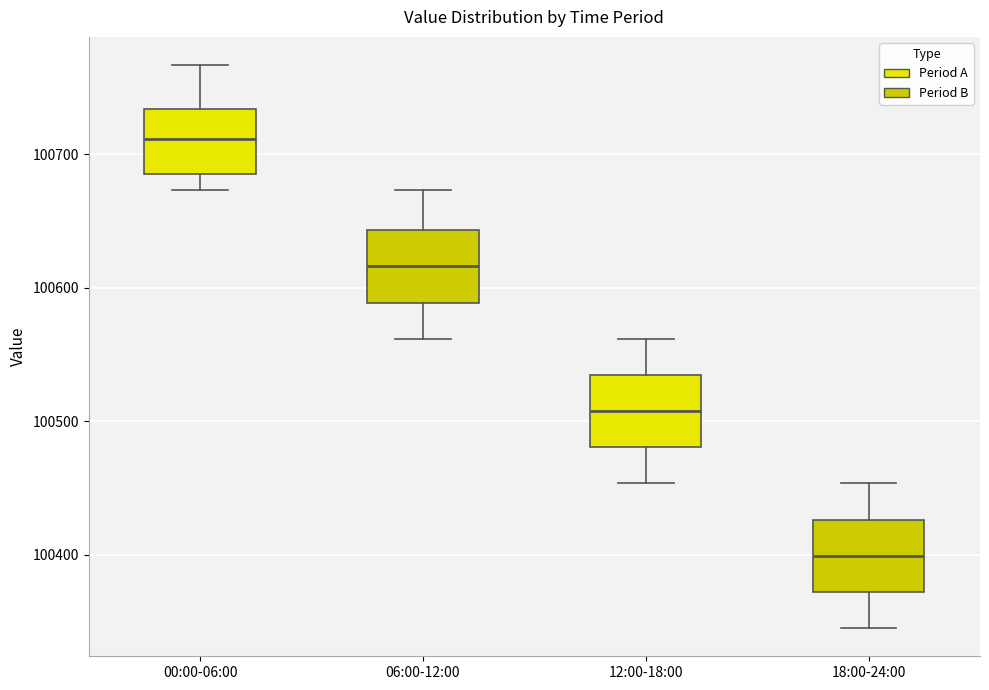

Reading left to right, transcribe this box plot: for each box, give where its median line is, the range the box spans, and where its two whiskers end, as read against the y-axis. The values are not printed on the chart, so give them approximately, as read against the axis.

00:00-06:00: median 100710, box 100680 to 100730, whiskers 100670 to 100770
06:00-12:00: median 100620, box 100590 to 100640, whiskers 100560 to 100670
12:00-18:00: median 100510, box 100480 to 100530, whiskers 100450 to 100560
18:00-24:00: median 100400, box 100370 to 100430, whiskers 100340 to 100450